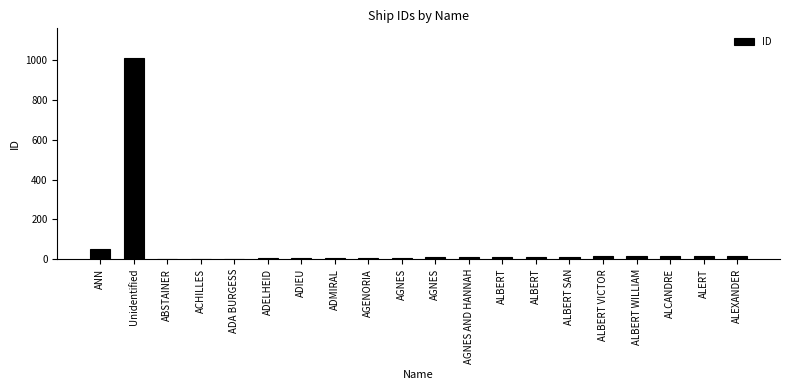

How many categories are shown in the chart?

20